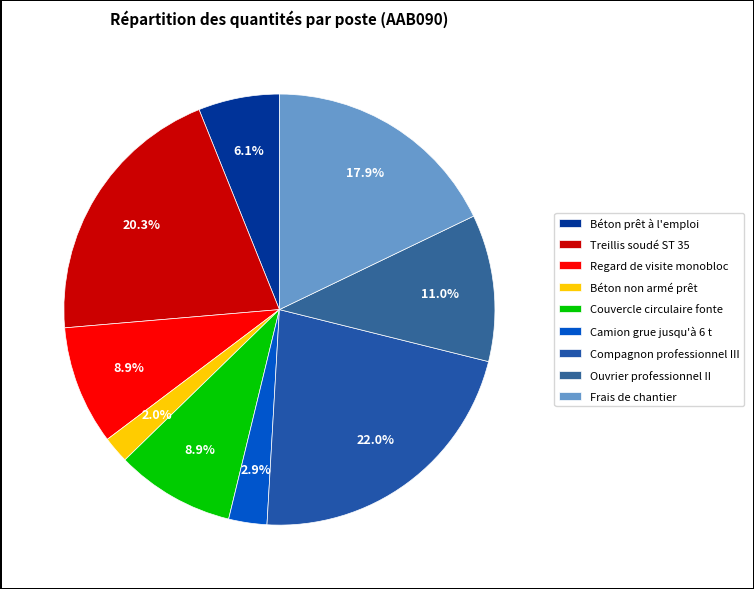

Count the number of slices in the pie.

9